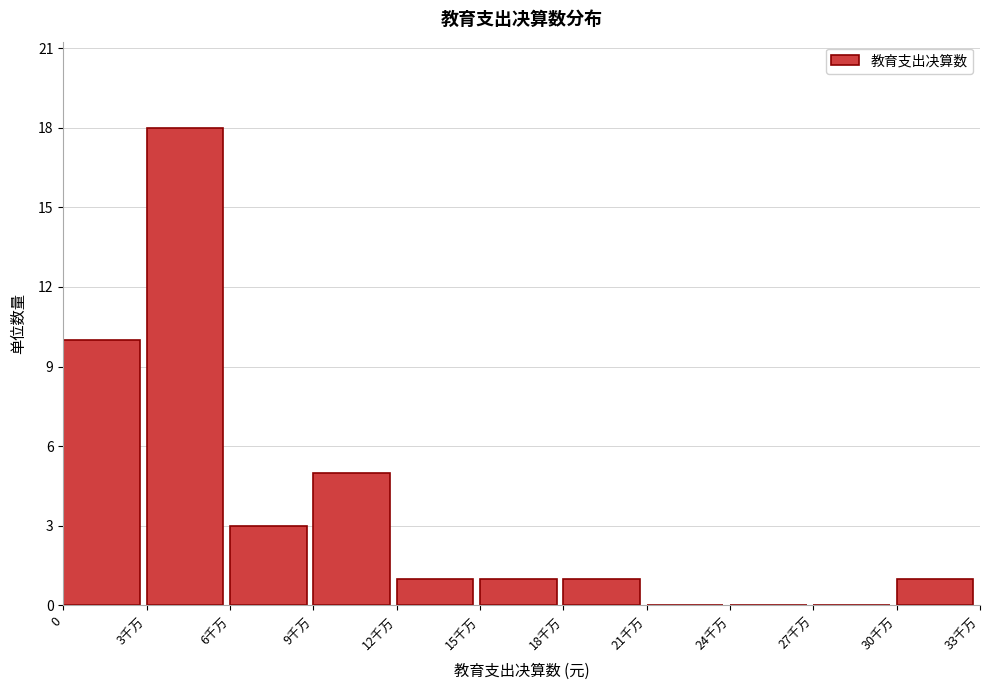

Reading left to right, extract all data points from this chart.

0=10	3千万=18	6千万=3	9千万=5	12千万=1	15千万=1	18千万=1	21千万=0	24千万=0	27千万=0	30千万=1